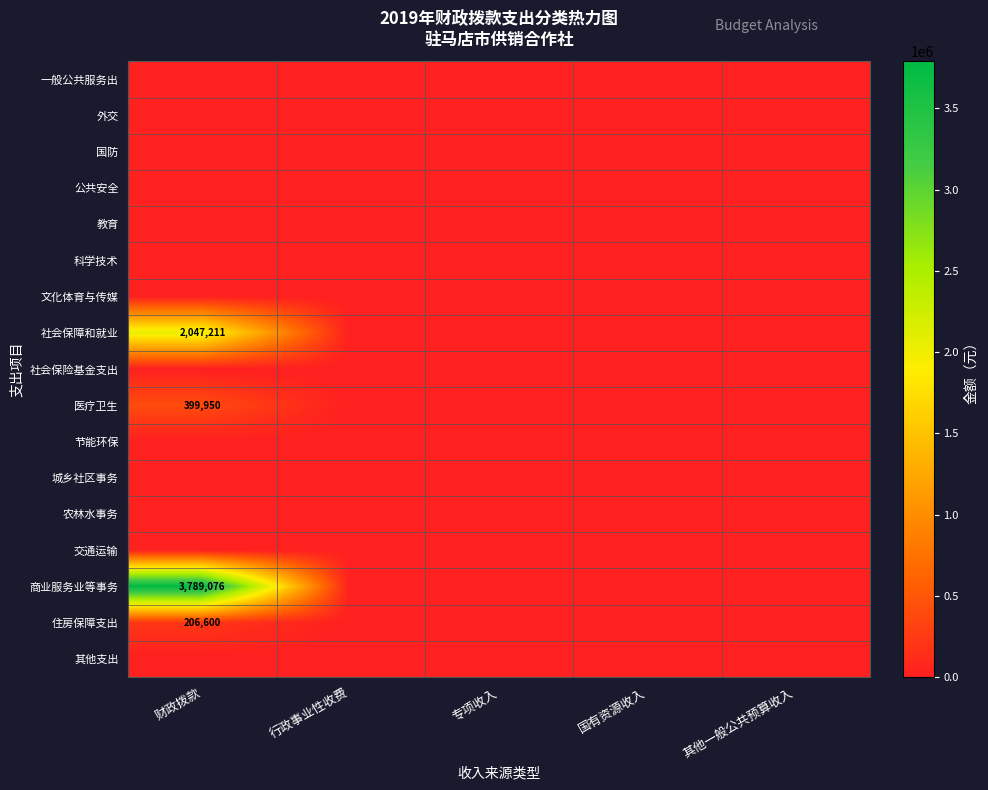

At which label is 一般公共服务出 closest to 0?

财政拨款